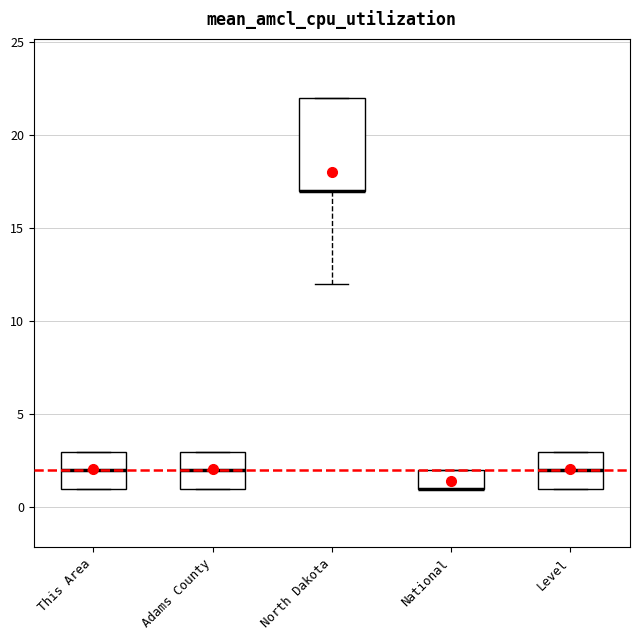

Reading left to right, read every box against the y-axis: the position of its median line, the range the box covers, and the ends of its whiskers. The values are not printed on the chart, so give them approximately, as read against the axis.

This Area: median 2, box 1 to 3, whiskers 1 to 3
Adams County: median 2, box 1 to 3, whiskers 1 to 3
North Dakota: median 17 (drawn on the box's lower edge), box 17 to 22, whiskers 12 to 22
National: median 1 (drawn on the box's lower edge), box 1 to 2, whiskers 1 to 2
Level: median 2, box 1 to 3, whiskers 1 to 3